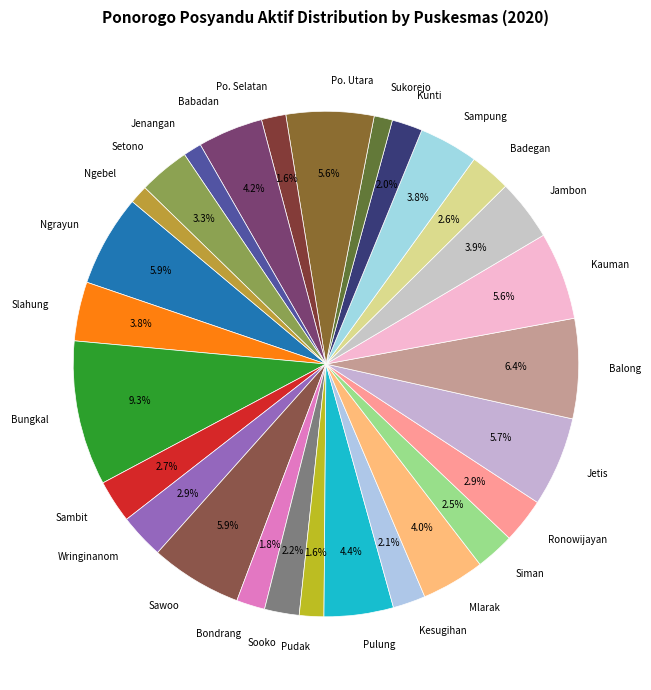

The Jambon slice represents 4% of the pie. True or false?

True